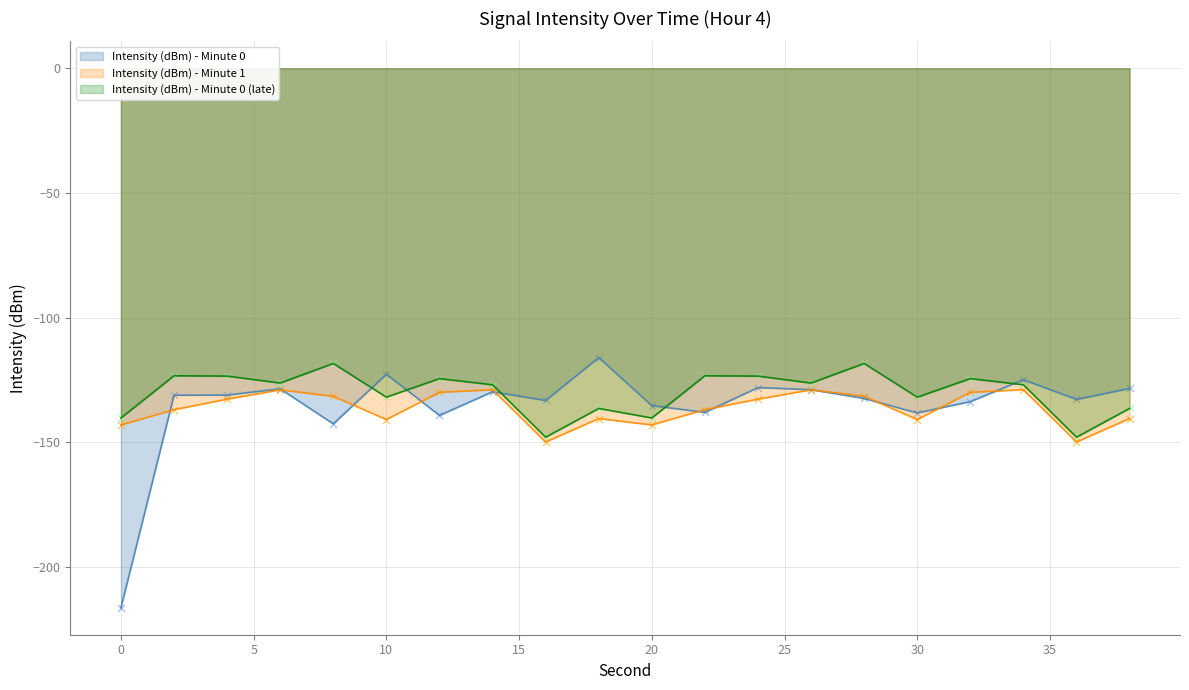

Which series has the largest total across all categories?

Intensity (dBm) - Minute 0 (late)